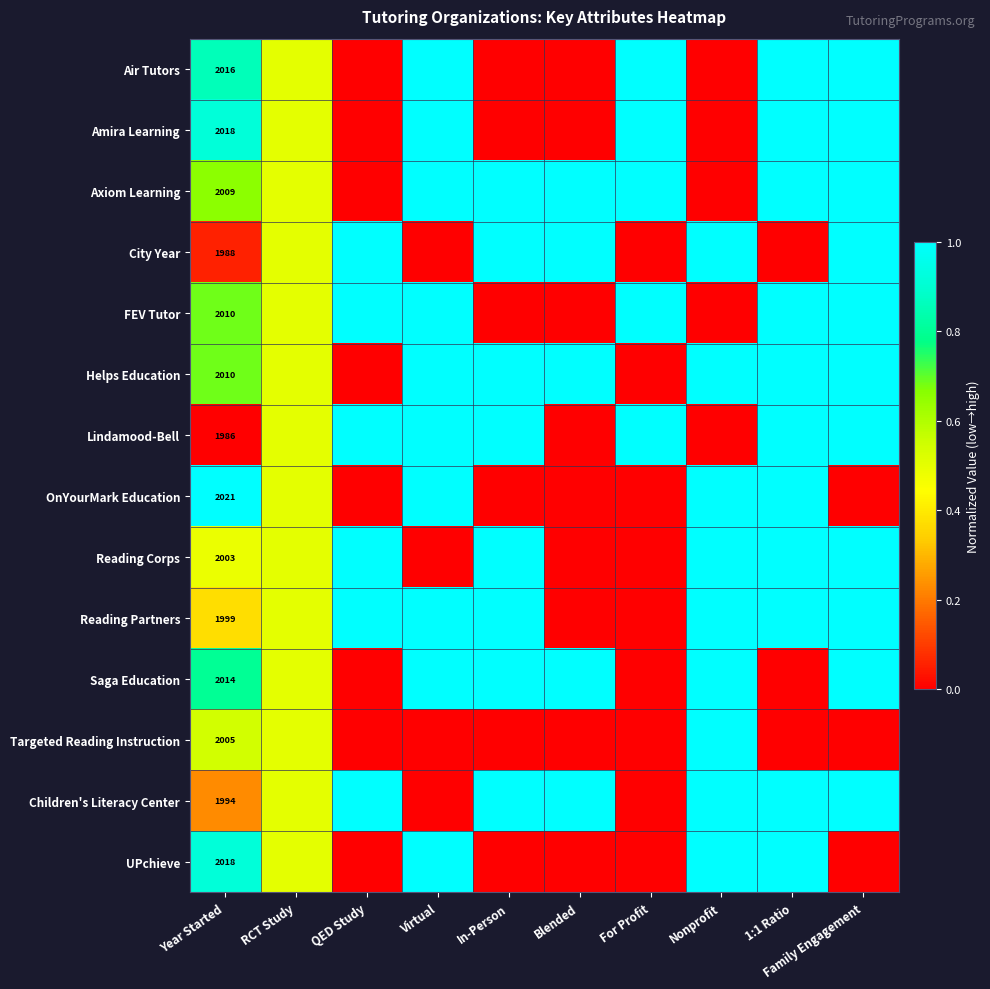

True or false: Amira Learning has a value of 2018.0 at Year Started.

True